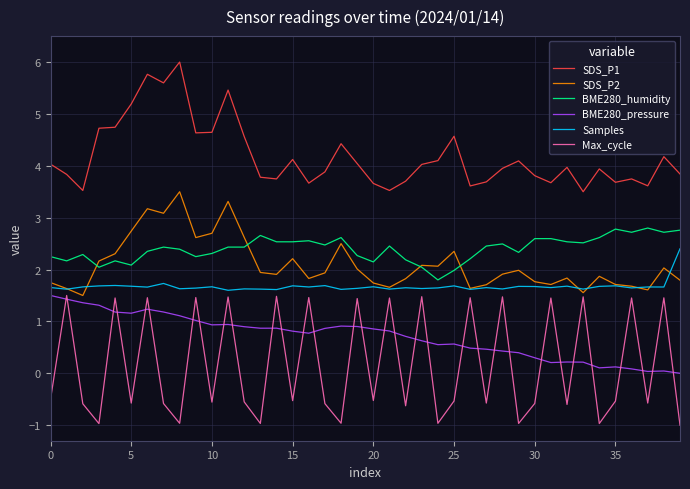

What is the maximum value shown in the chart?

6.0